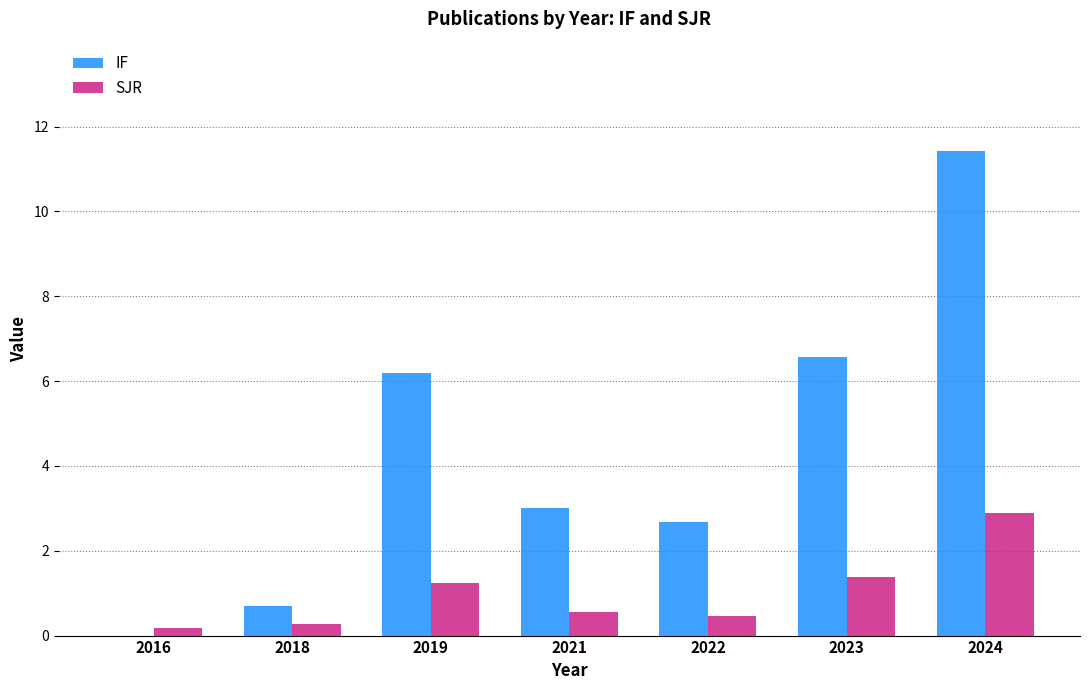

Where does the IF series first go above 3?

2019